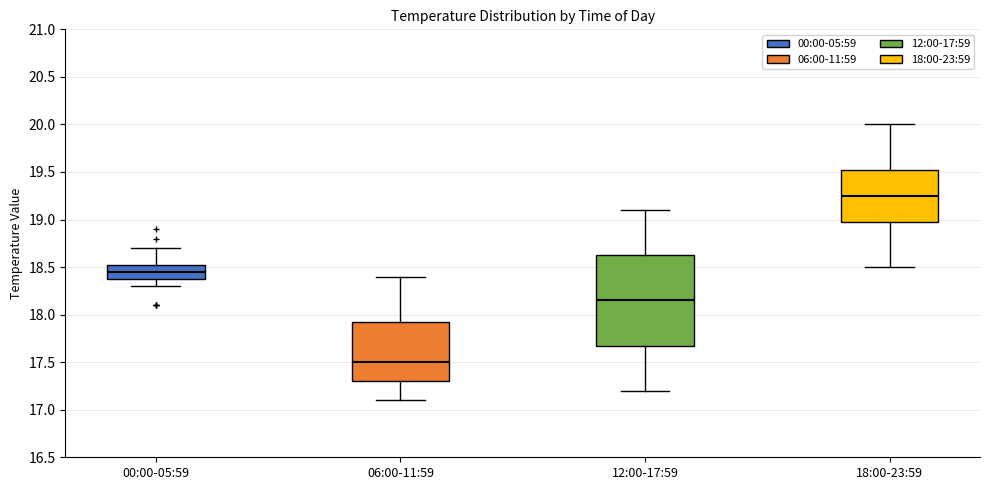

Which box's median line is the highest?

18:00-23:59